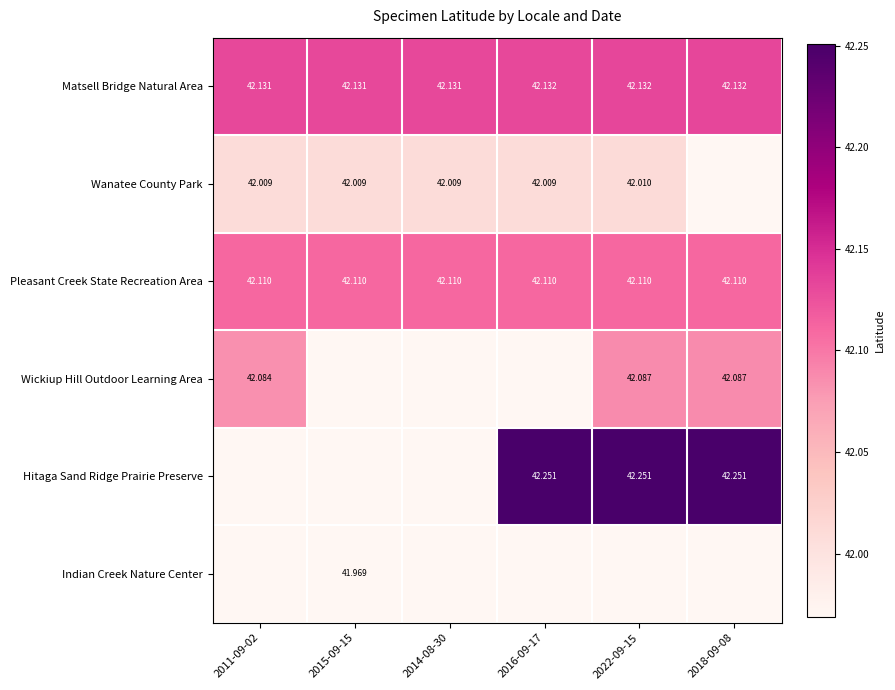

Is the value of Wanatee County Park at 2016-09-17 greater than the value of Hitaga Sand Ridge Prairie Preserve at 2022-09-15?

No